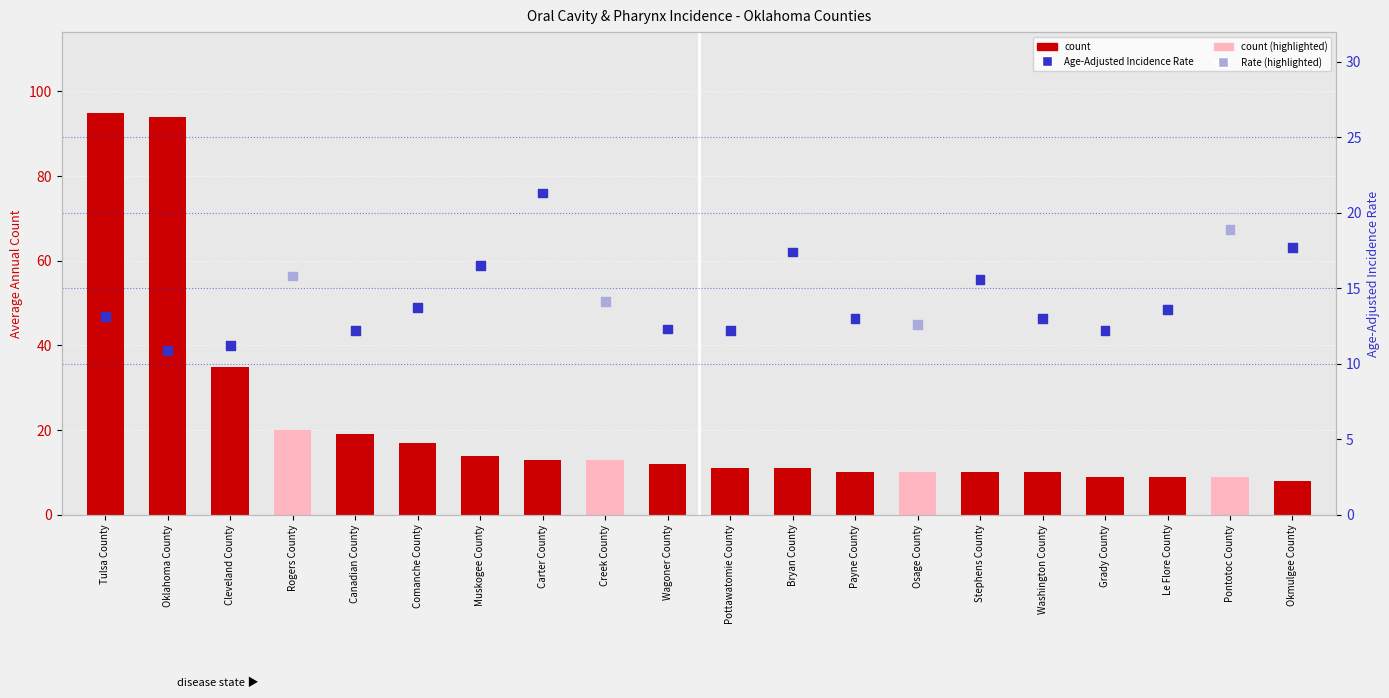

Which series has the widest spread of Y values?

count